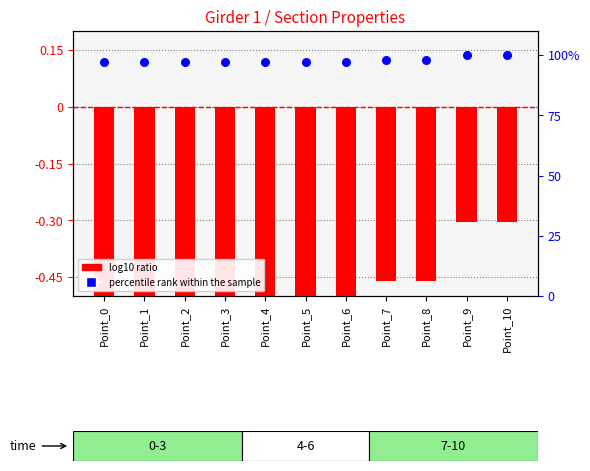

Which series reaches the maximum Y coordinate?

percentile rank within the sample